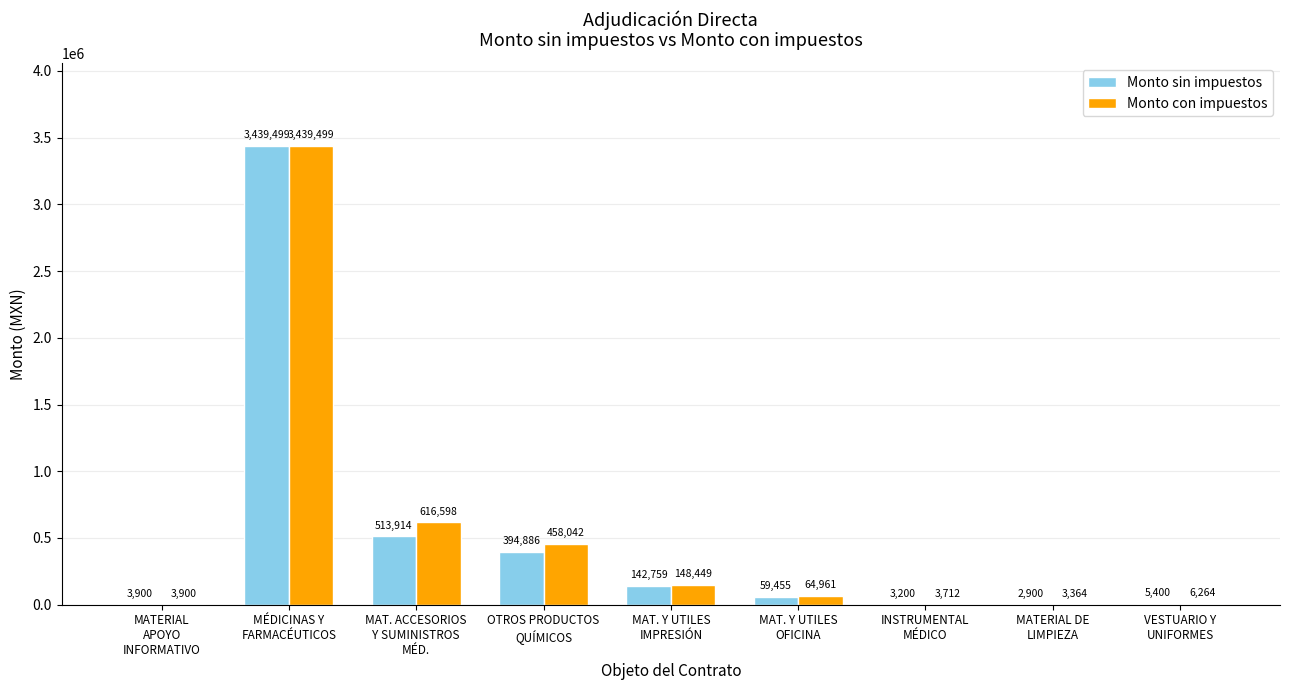

Which series has the largest total across all categories?

Monto con impuestos